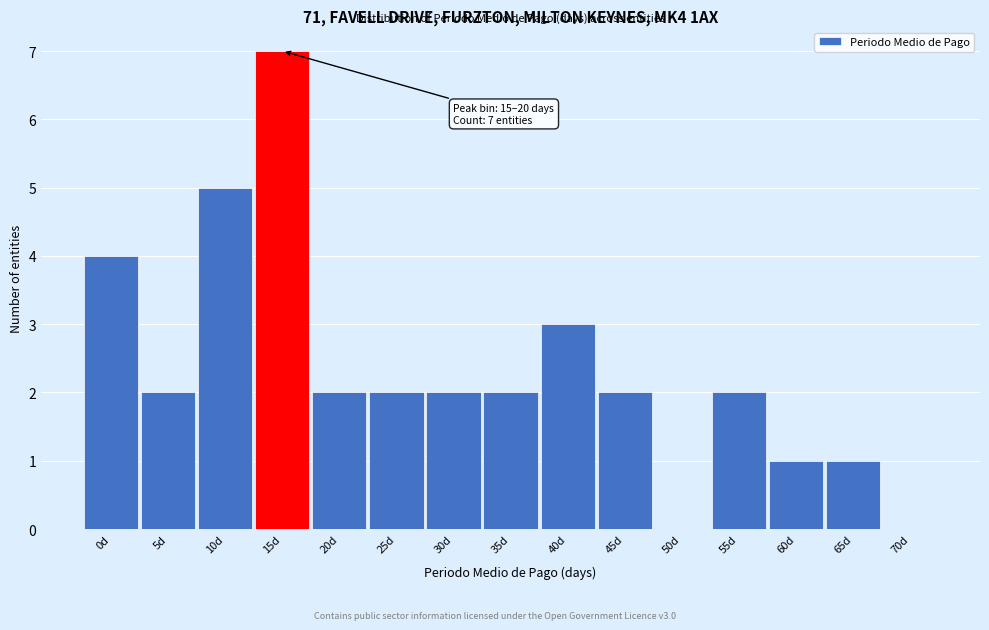

Reading left to right, extract all data points from this chart.

0d=4	5d=2	10d=5	15d=7	20d=2	25d=2	30d=2	35d=2	40d=3	45d=2	50d=0	55d=2	60d=1	65d=1	70d=0